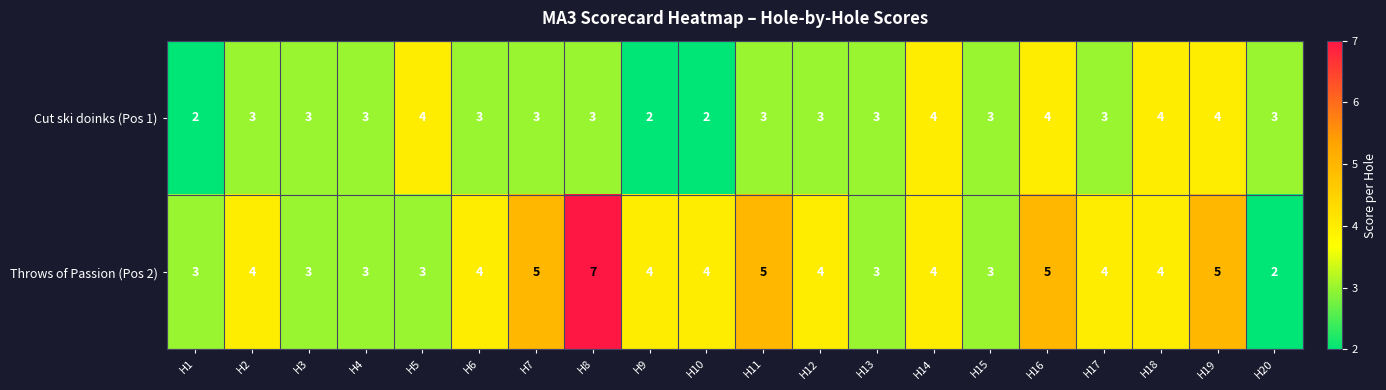

Rank the series by their maximum value, from highest to lowest.

Throws of Passion (Pos 2), Cut ski doinks (Pos 1)